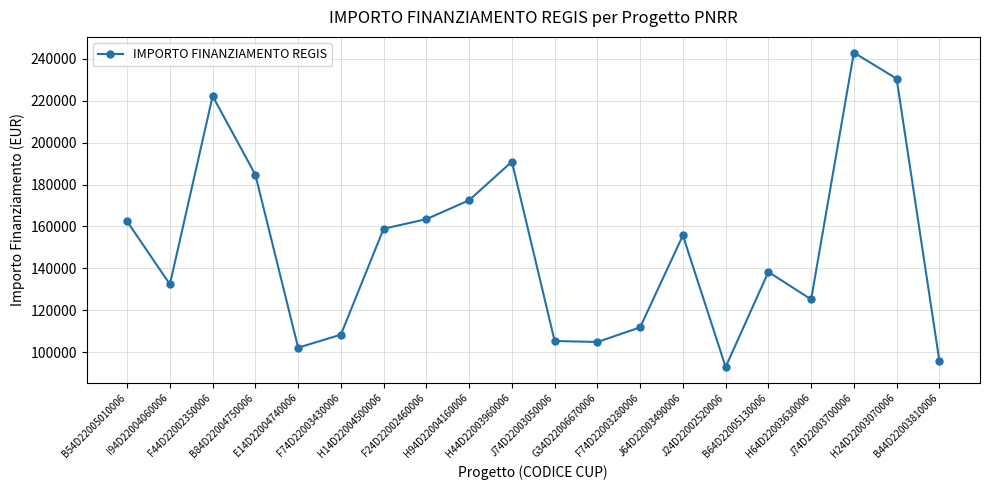

What is the value of the 4th point from the left?

184640.3